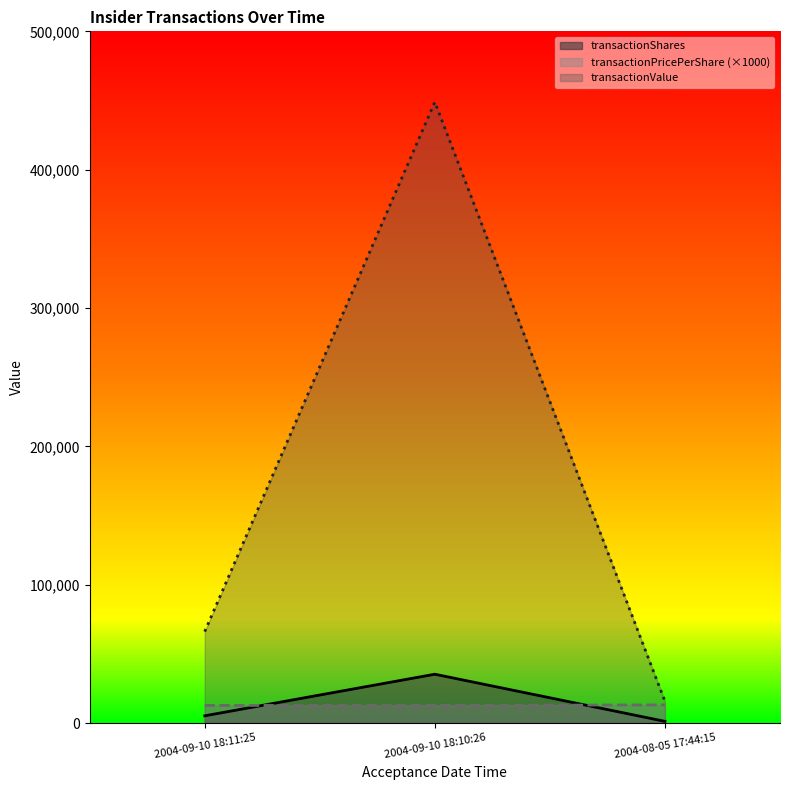

What is the minimum value shown in the chart?

1200.0